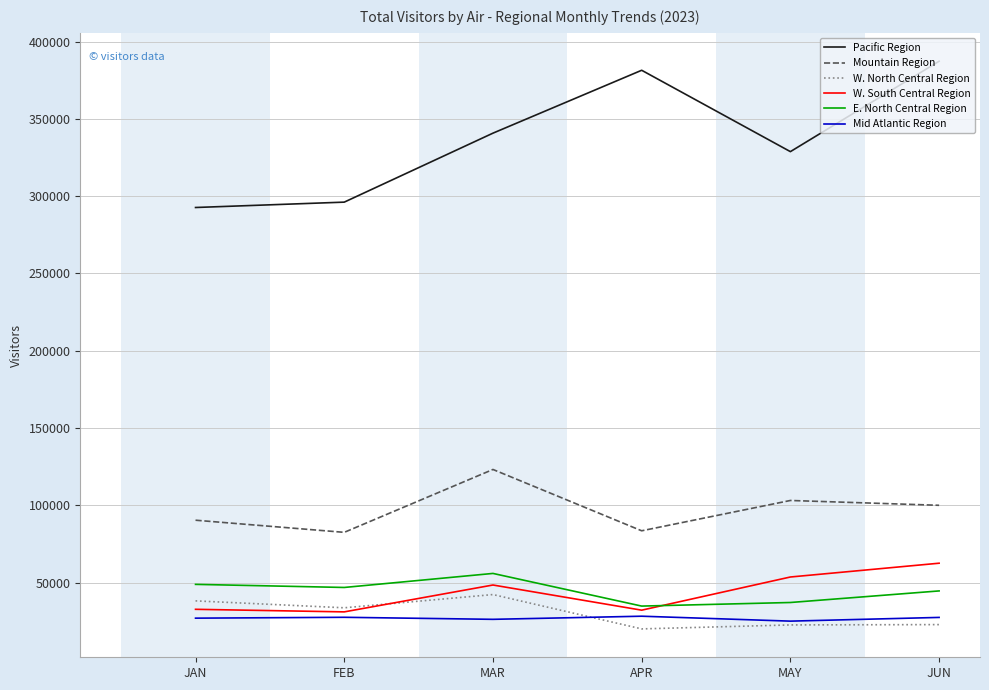

What is the maximum value shown in the chart?

387269.1